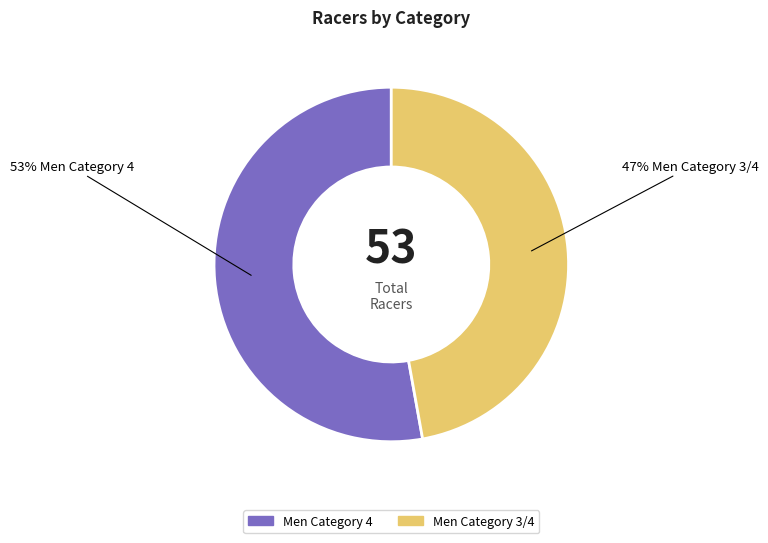

How many slices are in this pie chart?

2